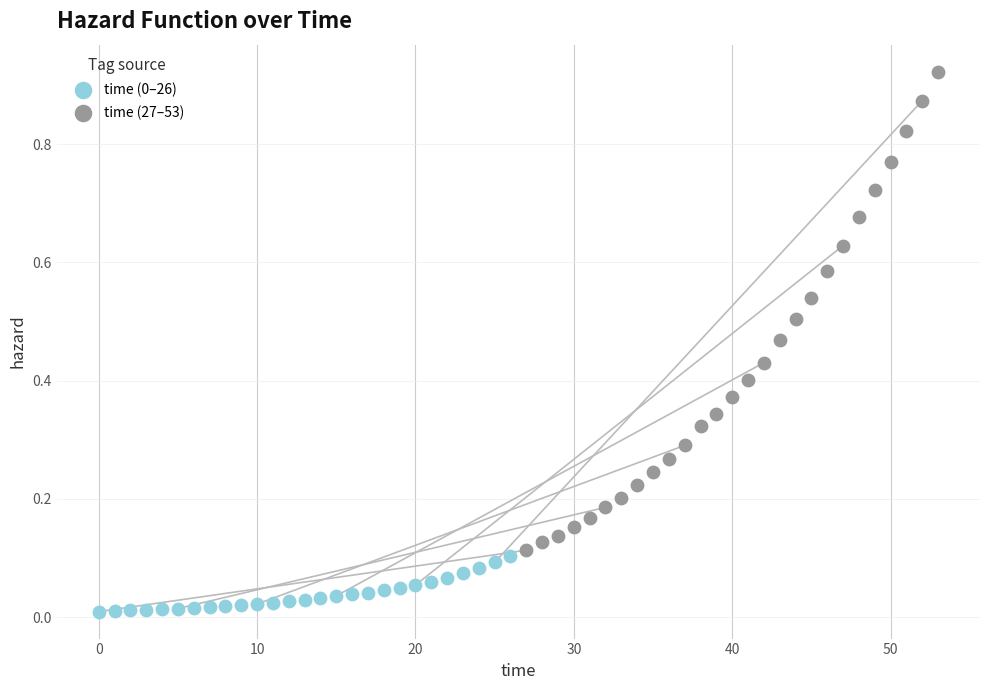

Which series has the largest Y range (max minus min)?

time (27–53)